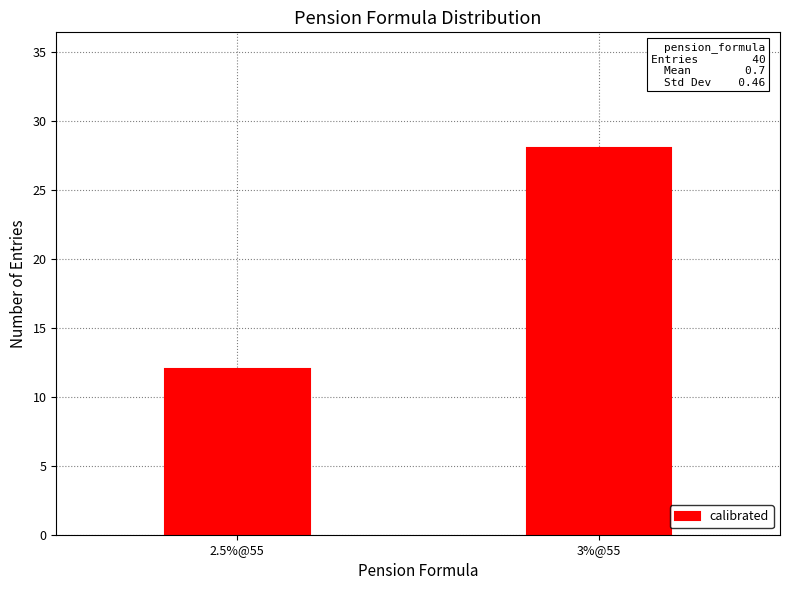

The value at 2.5%@55 is 12. True or false?

True